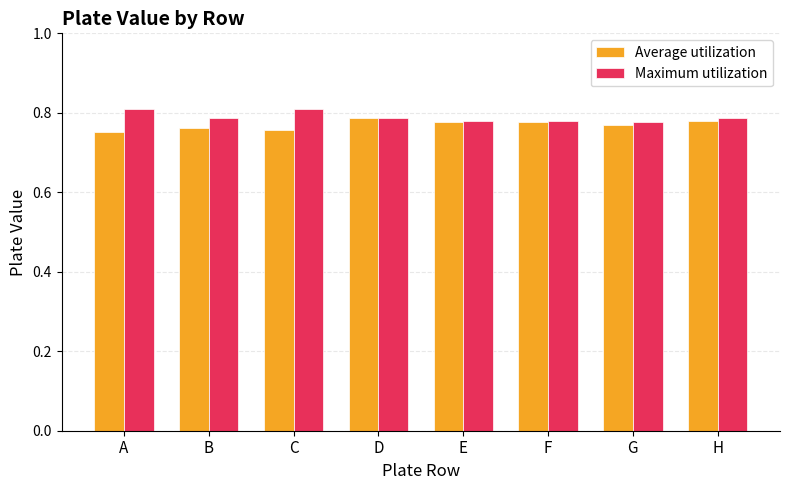

Is it true that Average utilization equals 0.8 at B?

True